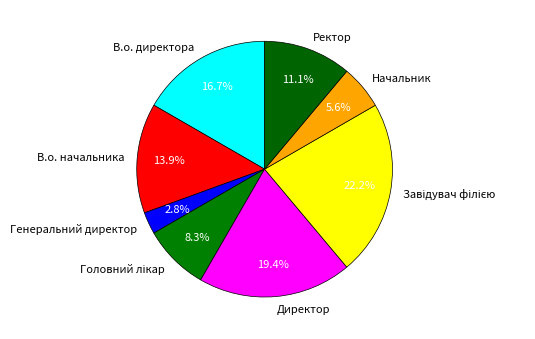

To the nearest percent, what portion does Директор represent?

19%